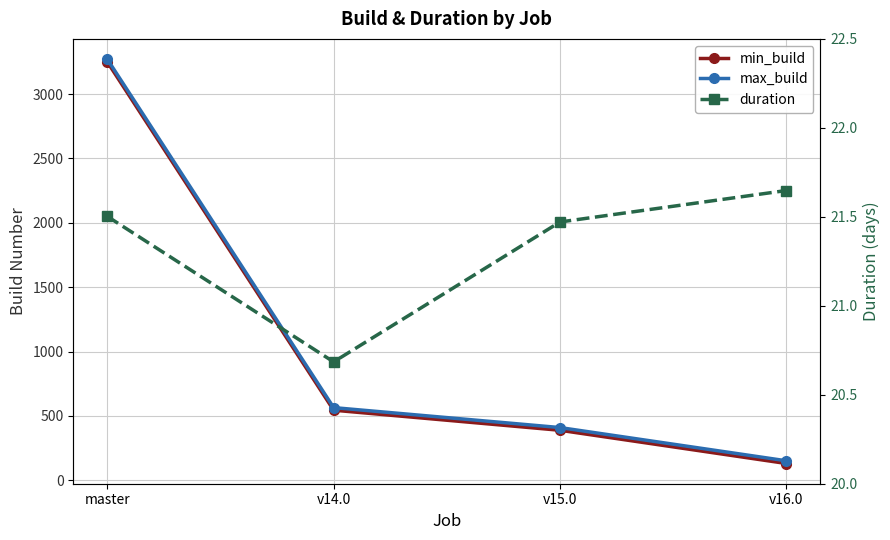

What is the sum of the min_build values at master and v15.0?

3639.0